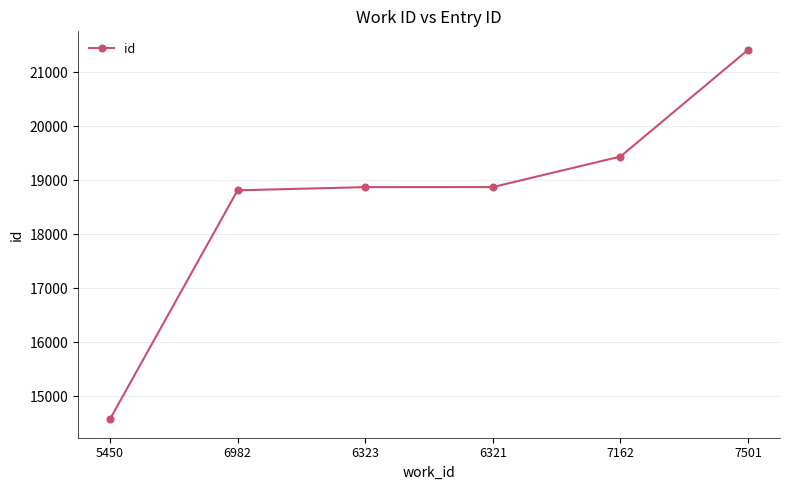

The chart shows a value of 18814 at 6982. True or false?

True